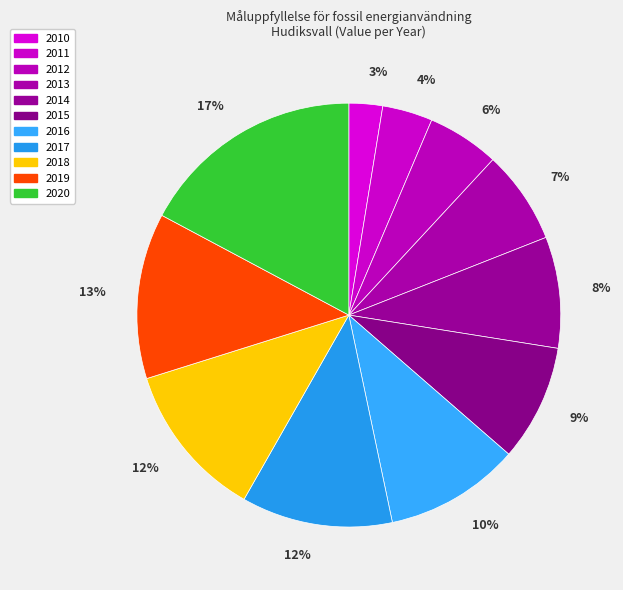

Rank the categories by value from lowest to highest.

2010, 2011, 2012, 2013, 2014, 2015, 2016, 2017, 2018, 2019, 2020